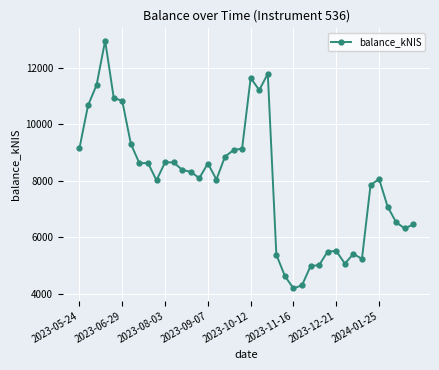

True or false: the data has more than 1 interior local peaks.

True